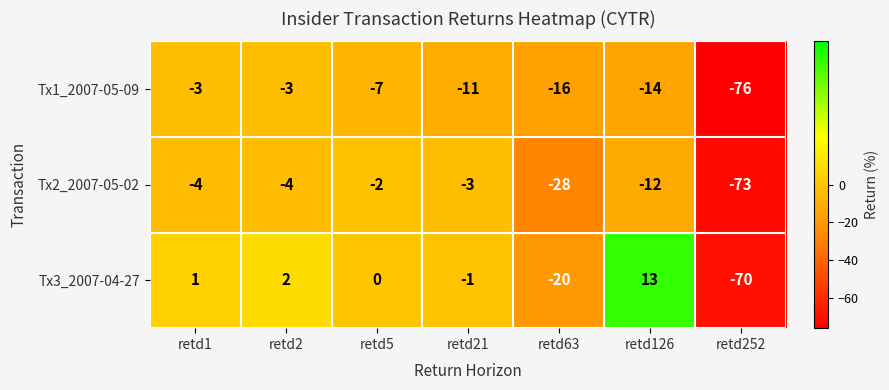

What is the difference between the Tx2_2007-05-02 values at retd126 and retd5?

10